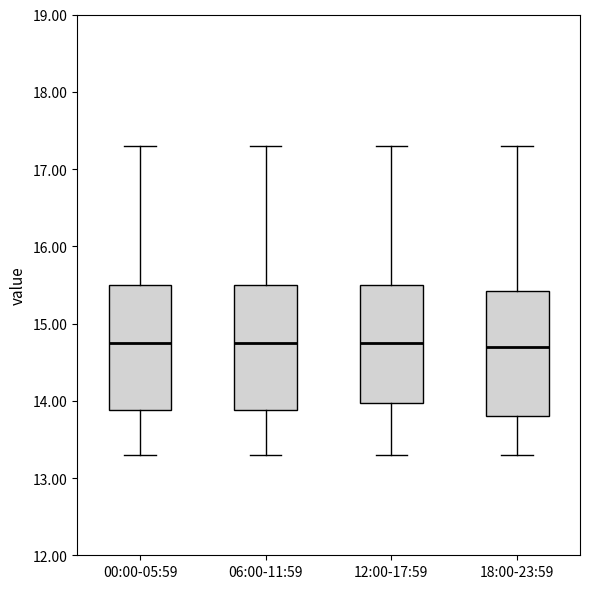

Where does the median line of the box for 00:00-05:59 sit on the y-axis? The values are not printed on the chart, so give them approximately, as read against the axis.

14.8